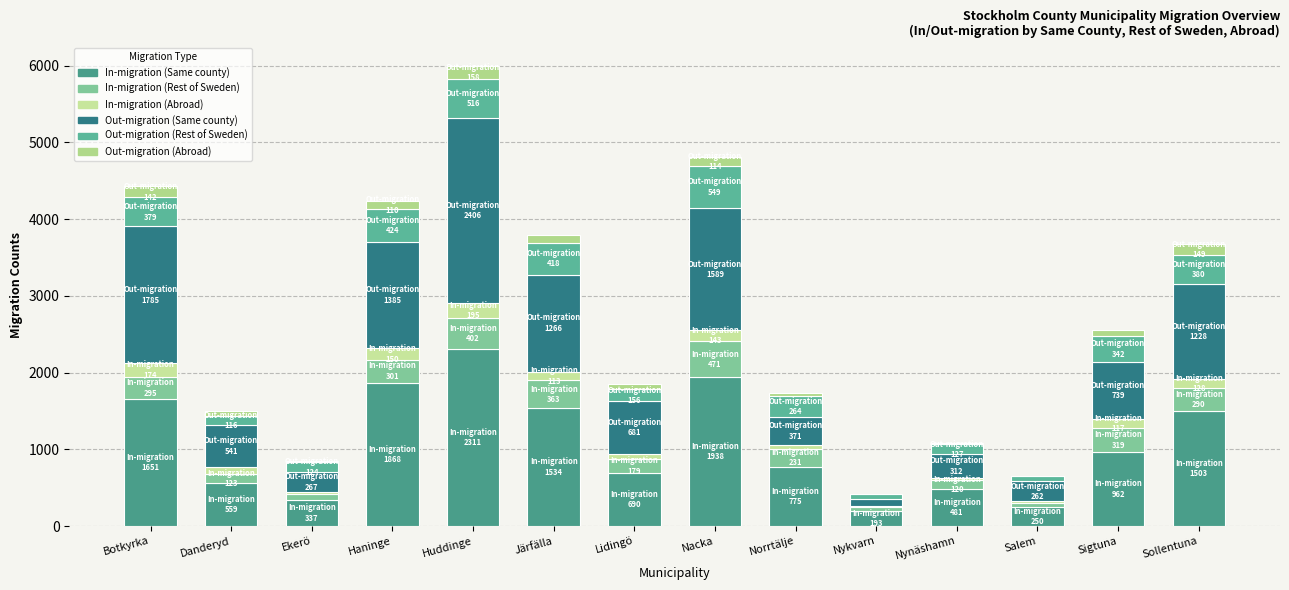

How many categories are shown in the chart?

14